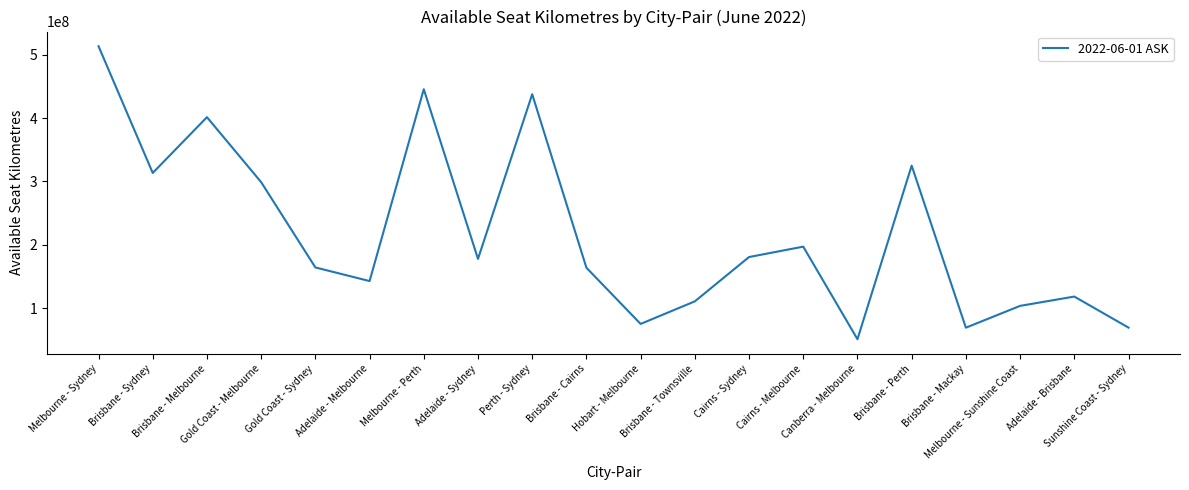

What is the minimum value shown in the chart?

51159970